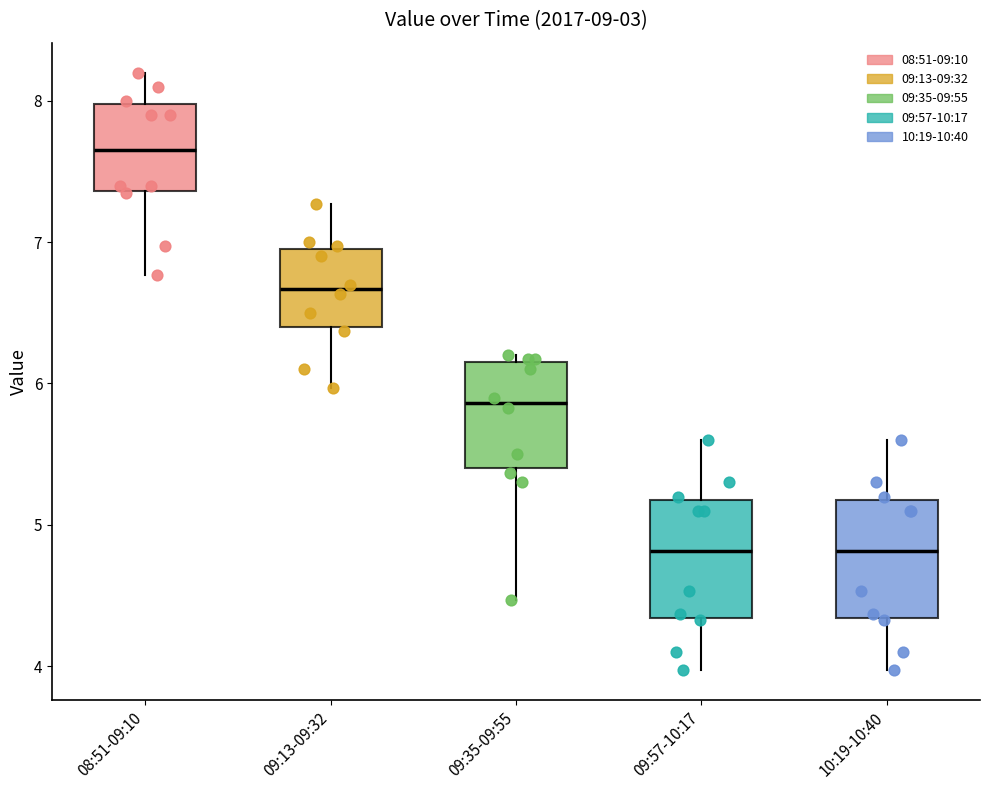

Reading left to right, transcribe this box plot: for each box, give where its median line is, the range the box spans, and where its two whiskers end, as read against the y-axis. The values are not printed on the chart, so give them approximately, as read against the axis.

08:51-09:10: median 7.7, box 7.4 to 8.0, whiskers 6.8 to 8.2
09:13-09:32: median 6.7, box 6.4 to 7.0, whiskers 6.0 to 7.3
09:35-09:55: median 5.9, box 5.4 to 6.2, whiskers 4.5 to 6.2 (just above the box's upper edge)
09:57-10:17: median 4.8, box 4.3 to 5.2, whiskers 4.0 to 5.6
10:19-10:40: median 4.8, box 4.3 to 5.2, whiskers 4.0 to 5.6